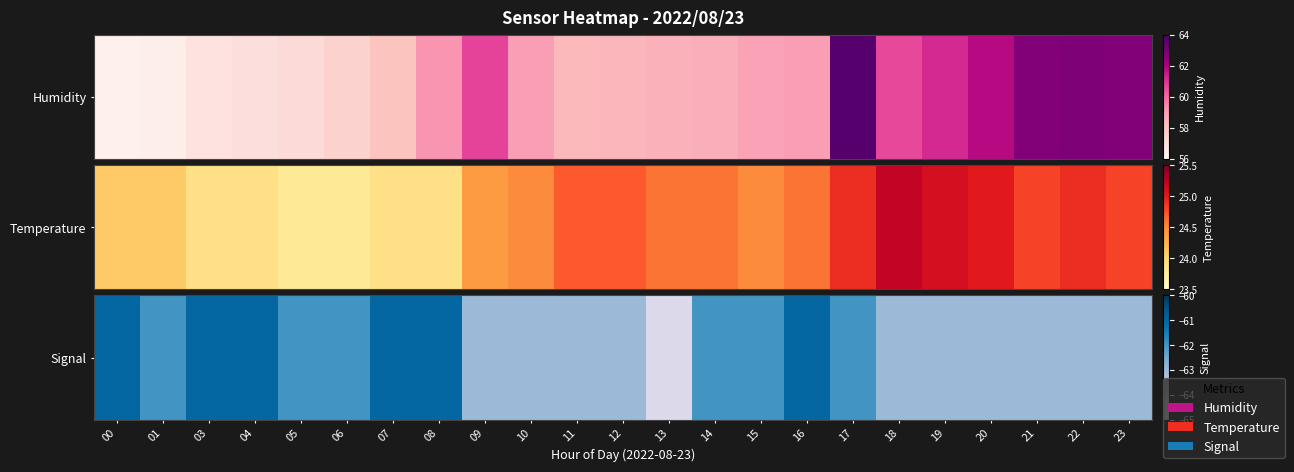

Reading left to right, list all the values displayed in this chart.

00=-61	01=-62	03=-61	04=-61	05=-62	06=-62	07=-61	08=-61	09=-63	10=-63	11=-63	12=-63	13=-64	14=-62	15=-62	16=-61	17=-62	18=-63	19=-63	20=-63	21=-63	22=-63	23=-63